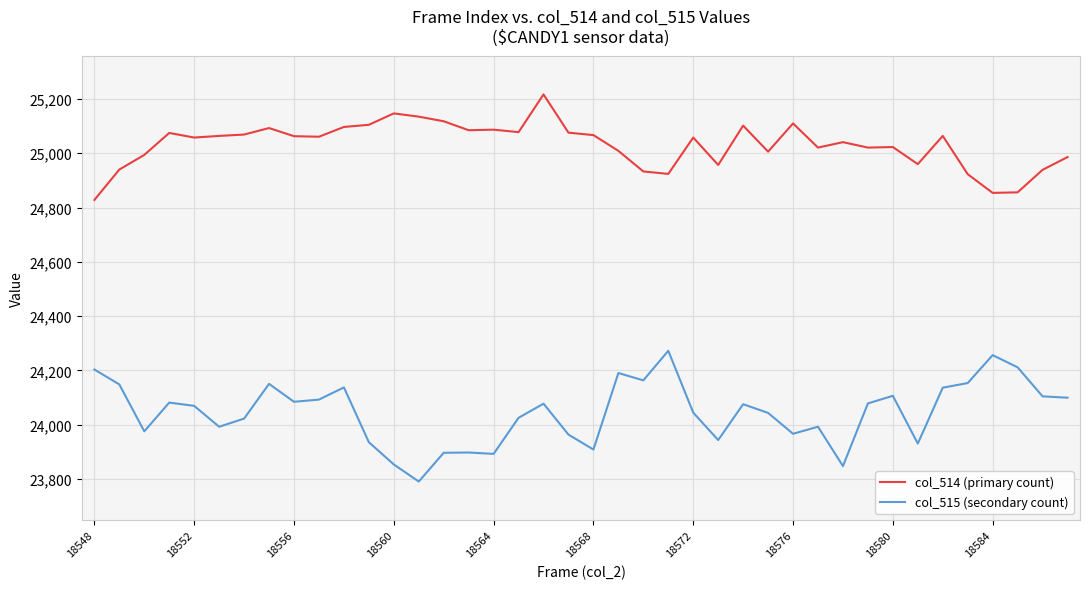

Which series has the largest total across all categories?

col_514 (primary count)